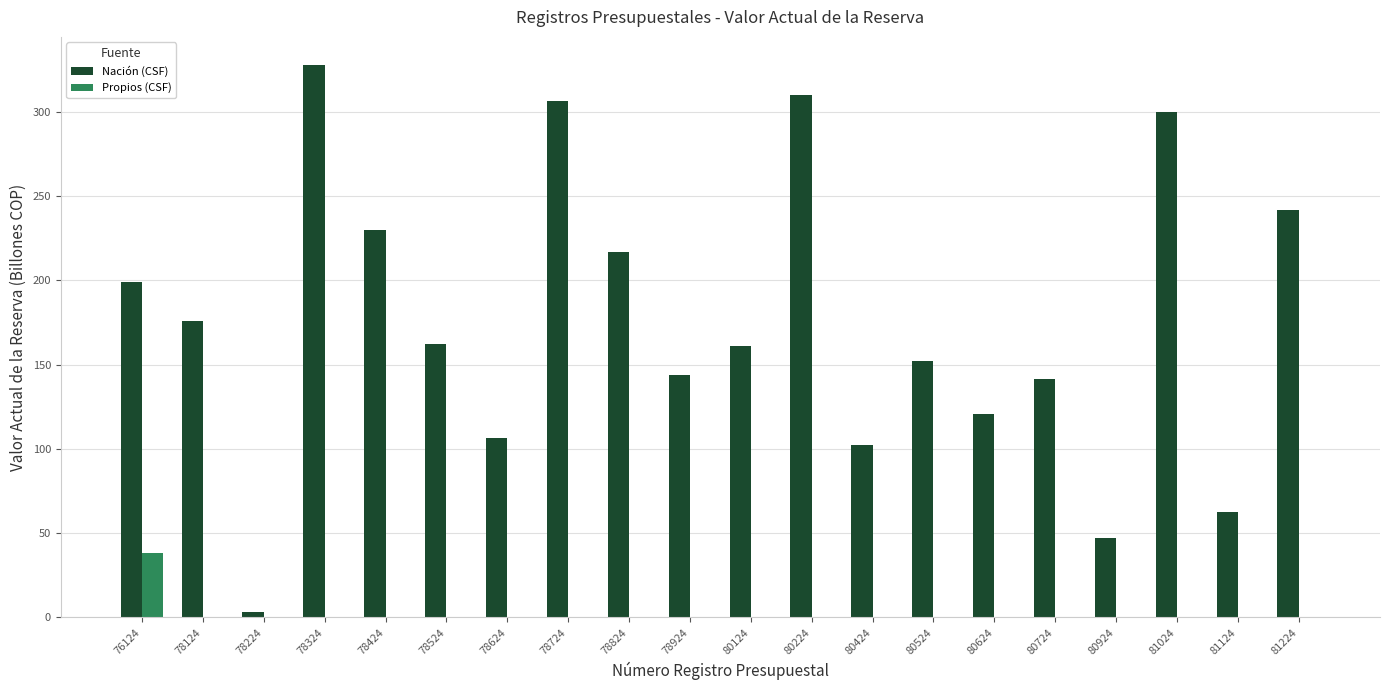

What are all the series names shown in the legend?

Nación (CSF), Propios (CSF)